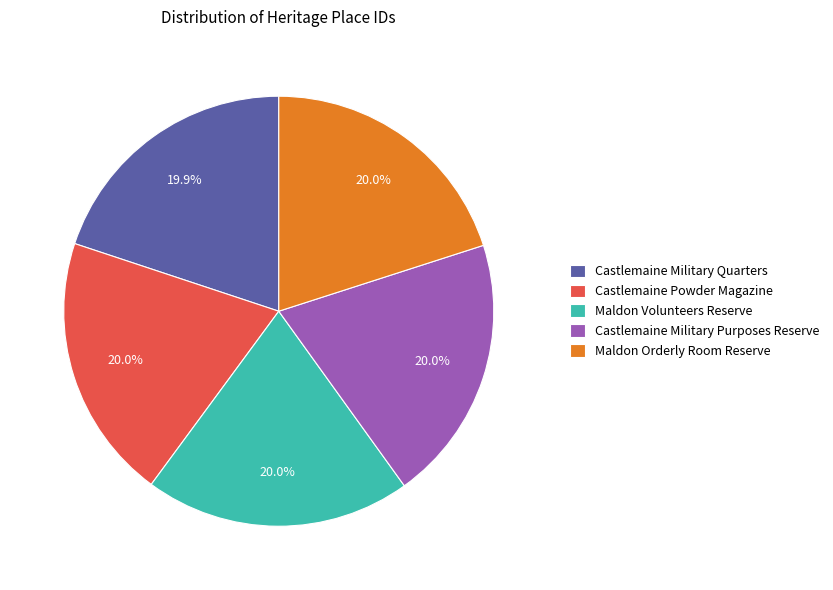

How many segments does this pie chart have?

5